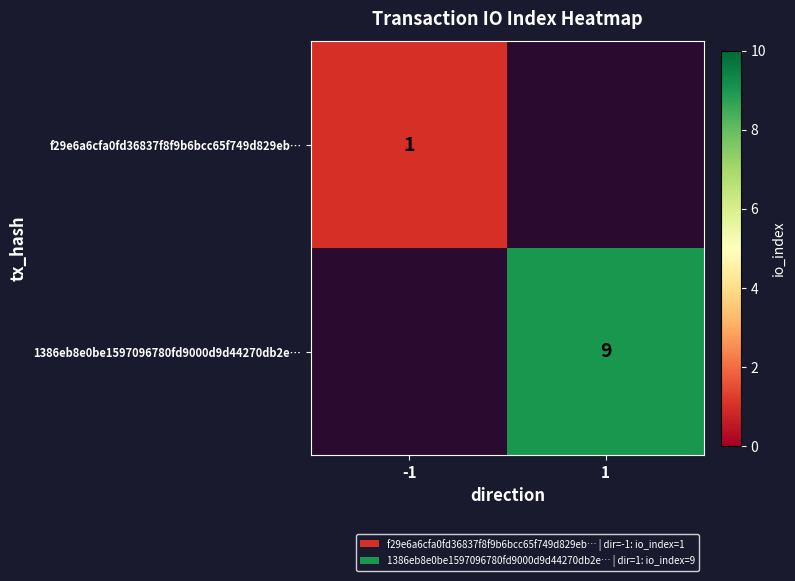

Is the value of 1386eb8e0be1597096780fd9000d9d44270db2e… at 1 greater than the value of f29e6a6cfa0fd36837f8f9b6bcc65f749d829eb… at -1?

Yes